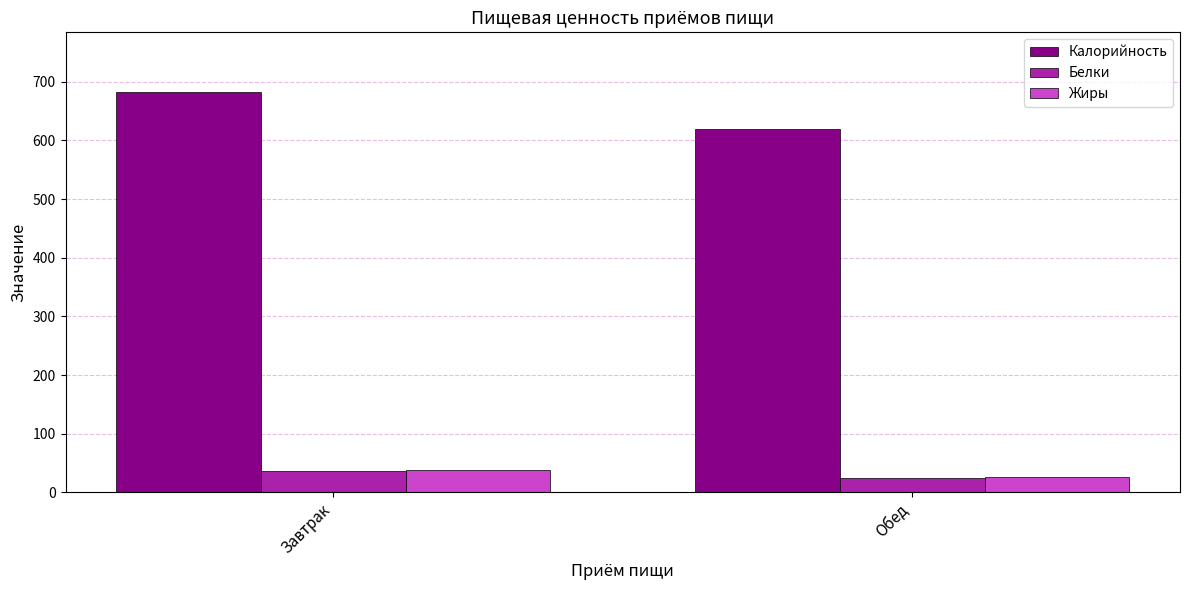

Which series has the widest spread of values?

Калорийность